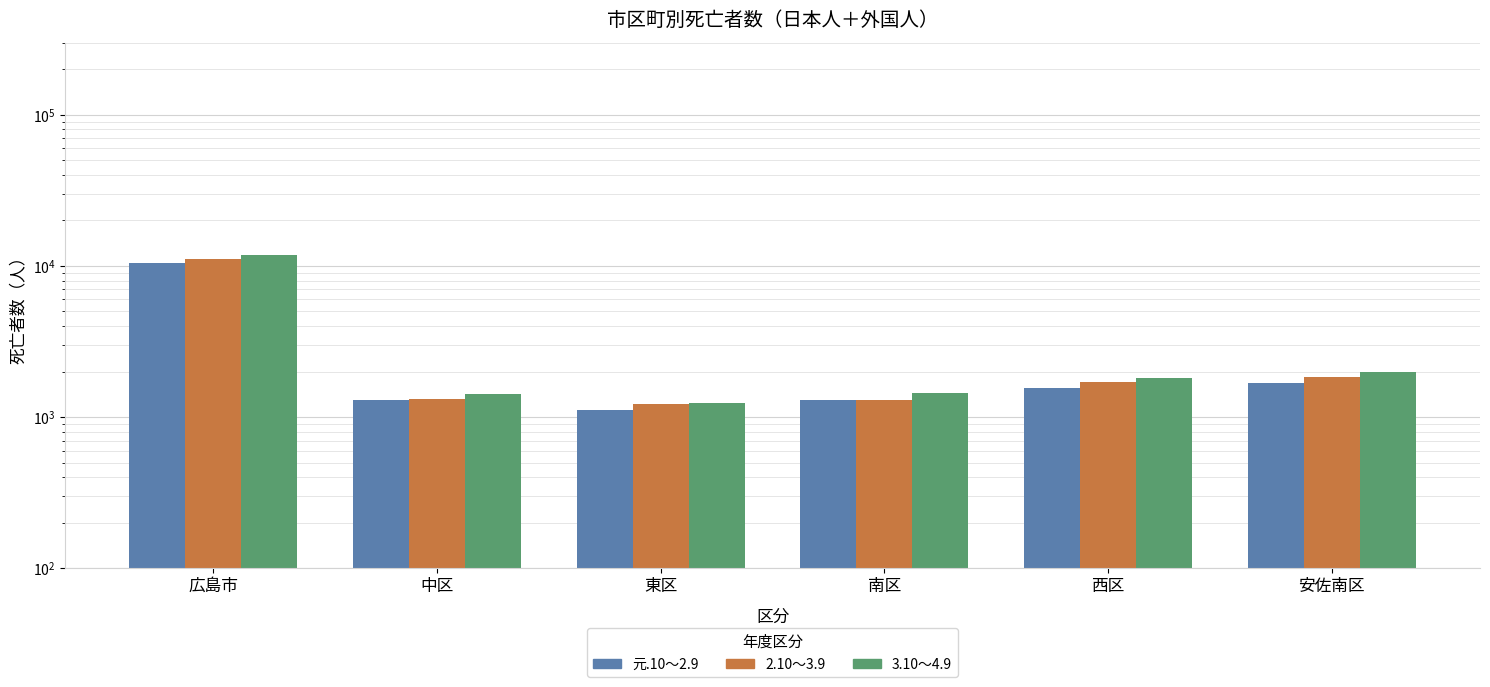

What is the label of the 4th bar from the left?

南区